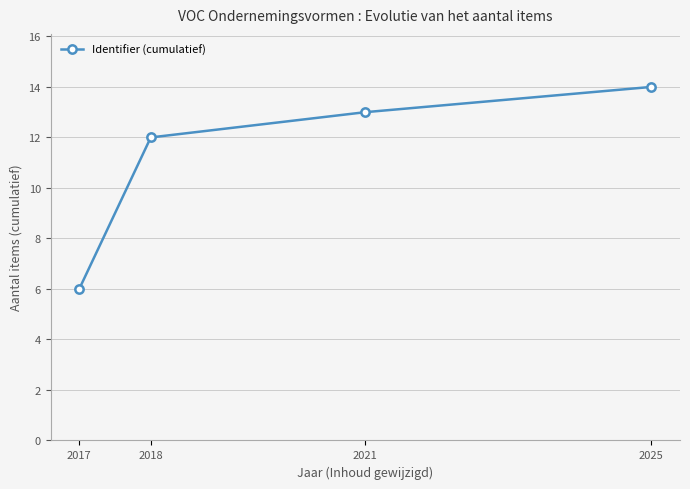

The value at 2017 is 2. True or false?

False